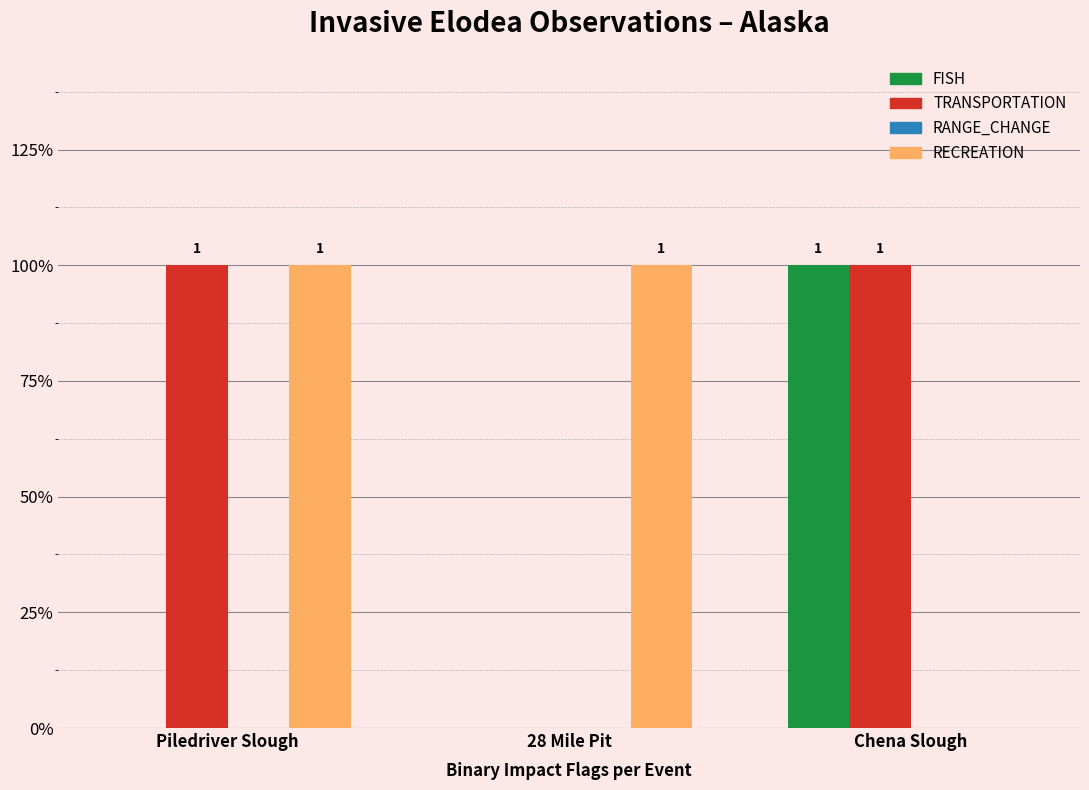

What is the total value across all series at Piledriver Slough?

2